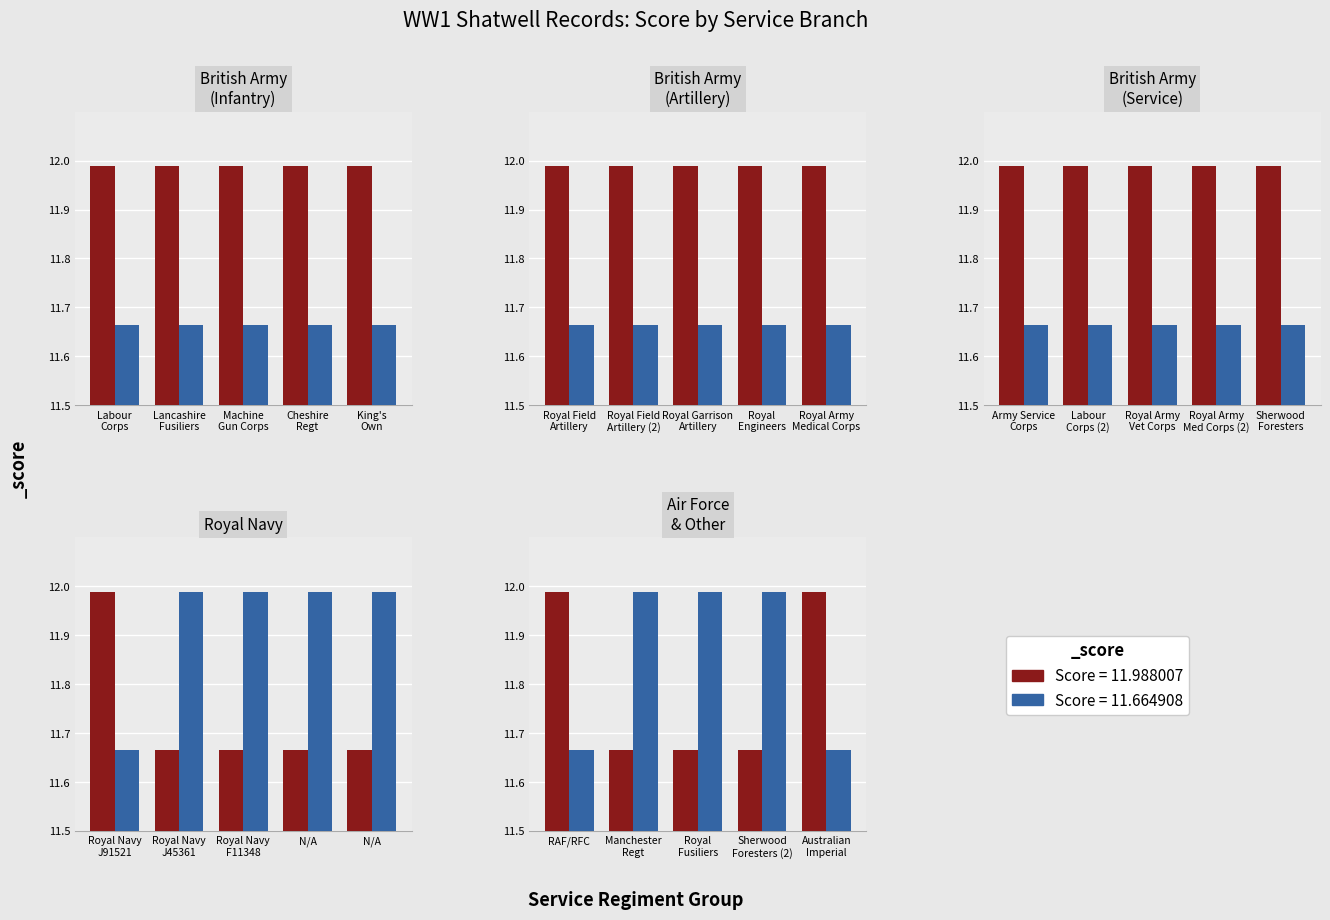

Which has a higher value, Australian Imperial or Royal Fusiliers?

Australian Imperial